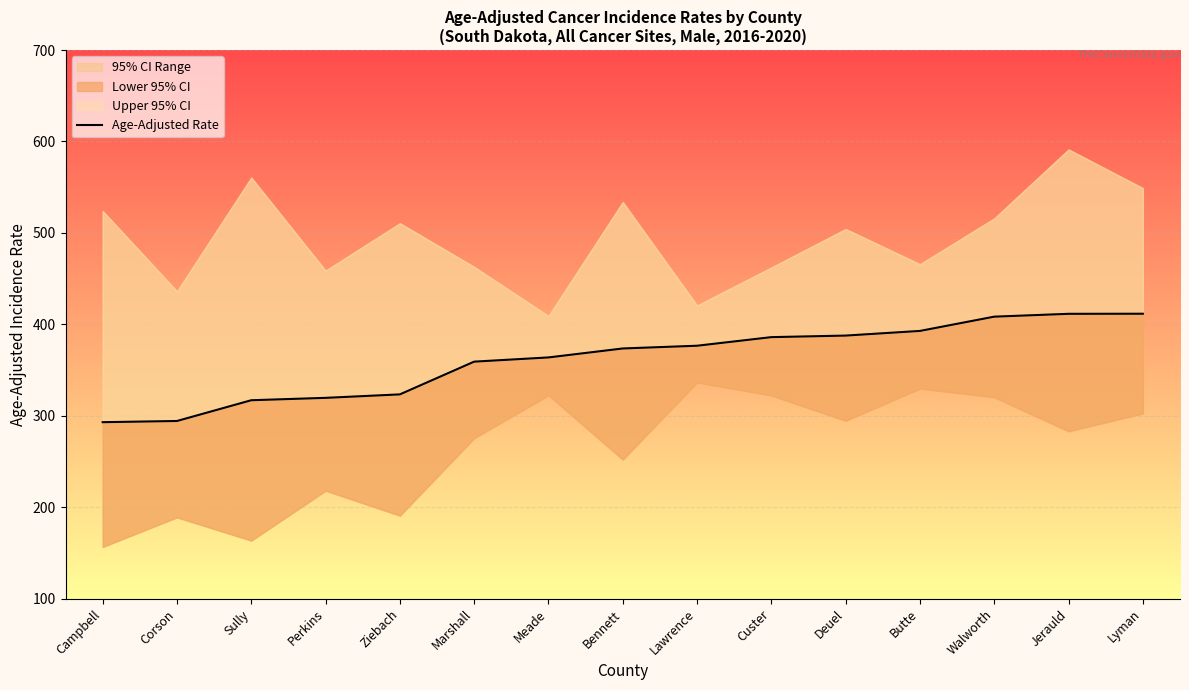

What is the difference between the maximum and minimum values?

118.6